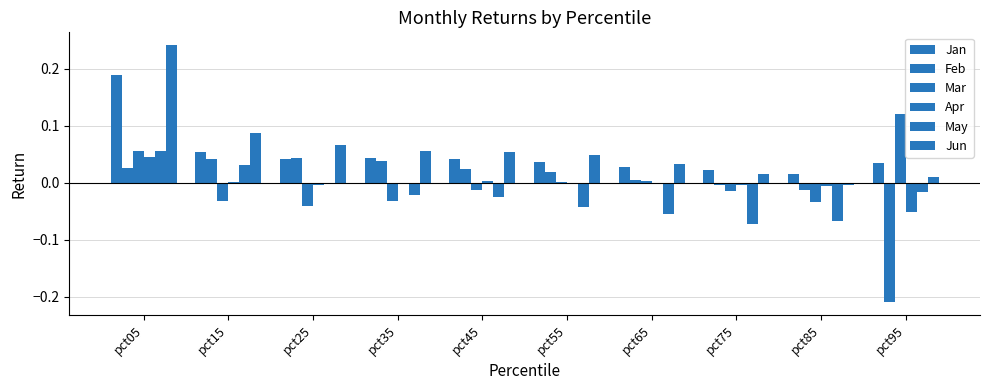

How many series are shown in this chart?

6